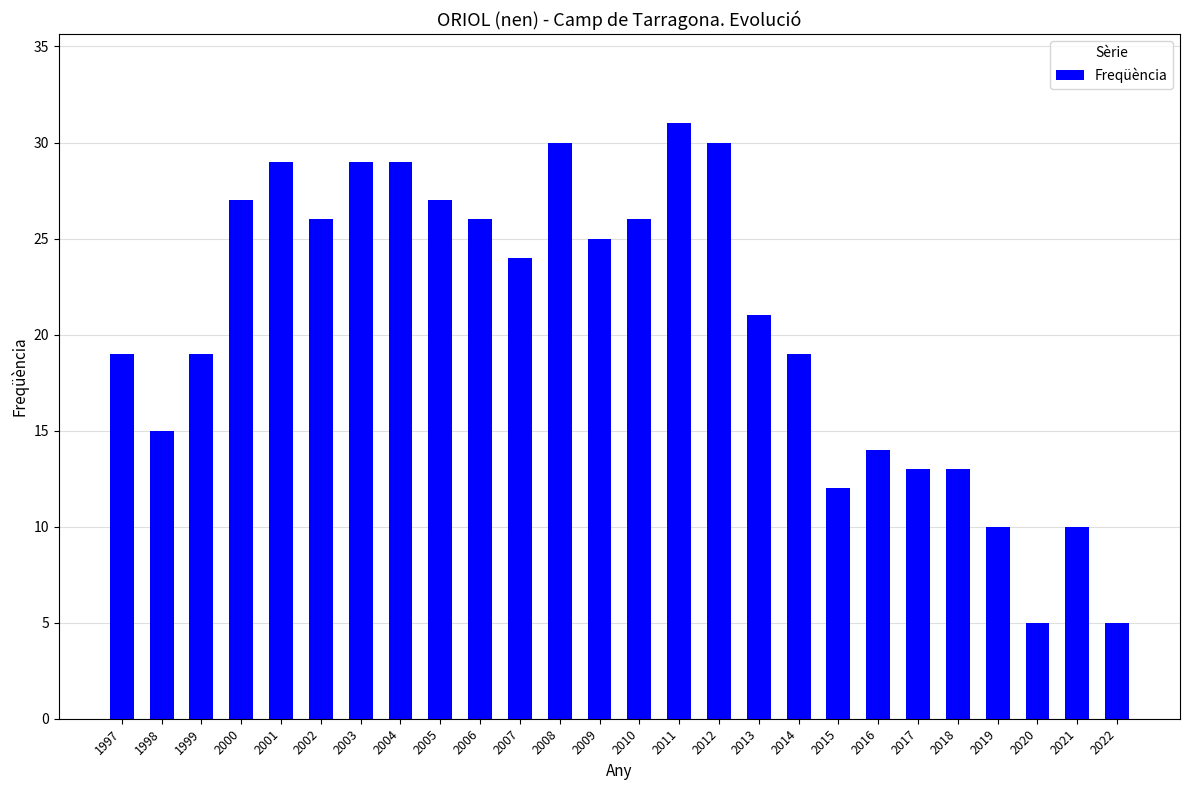

Is it true that the value at 2020 is 5?

True